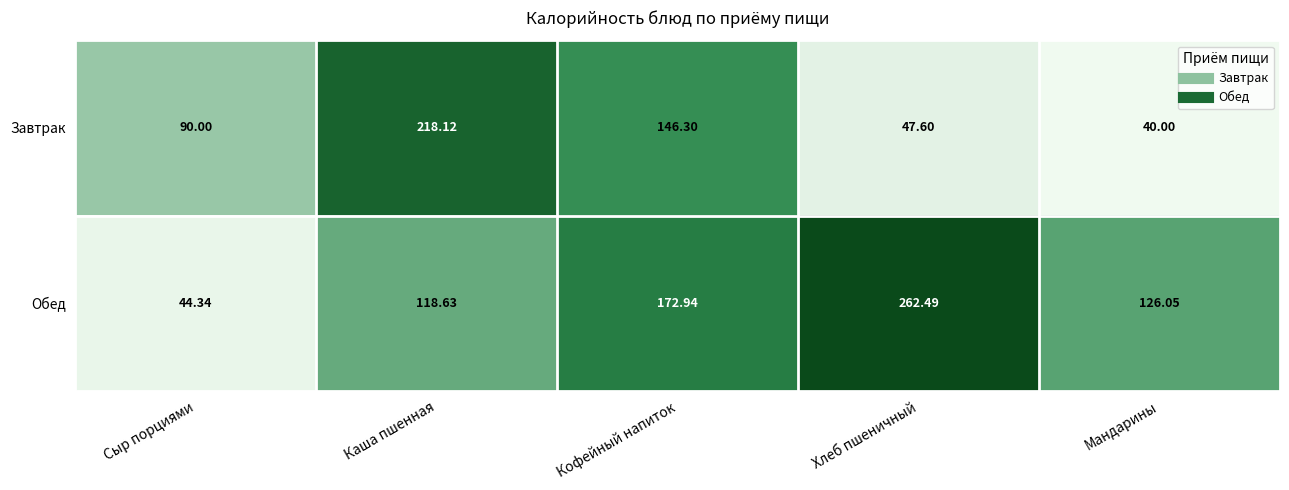

At which category is the sum across all series the highest?

Каша пшенная